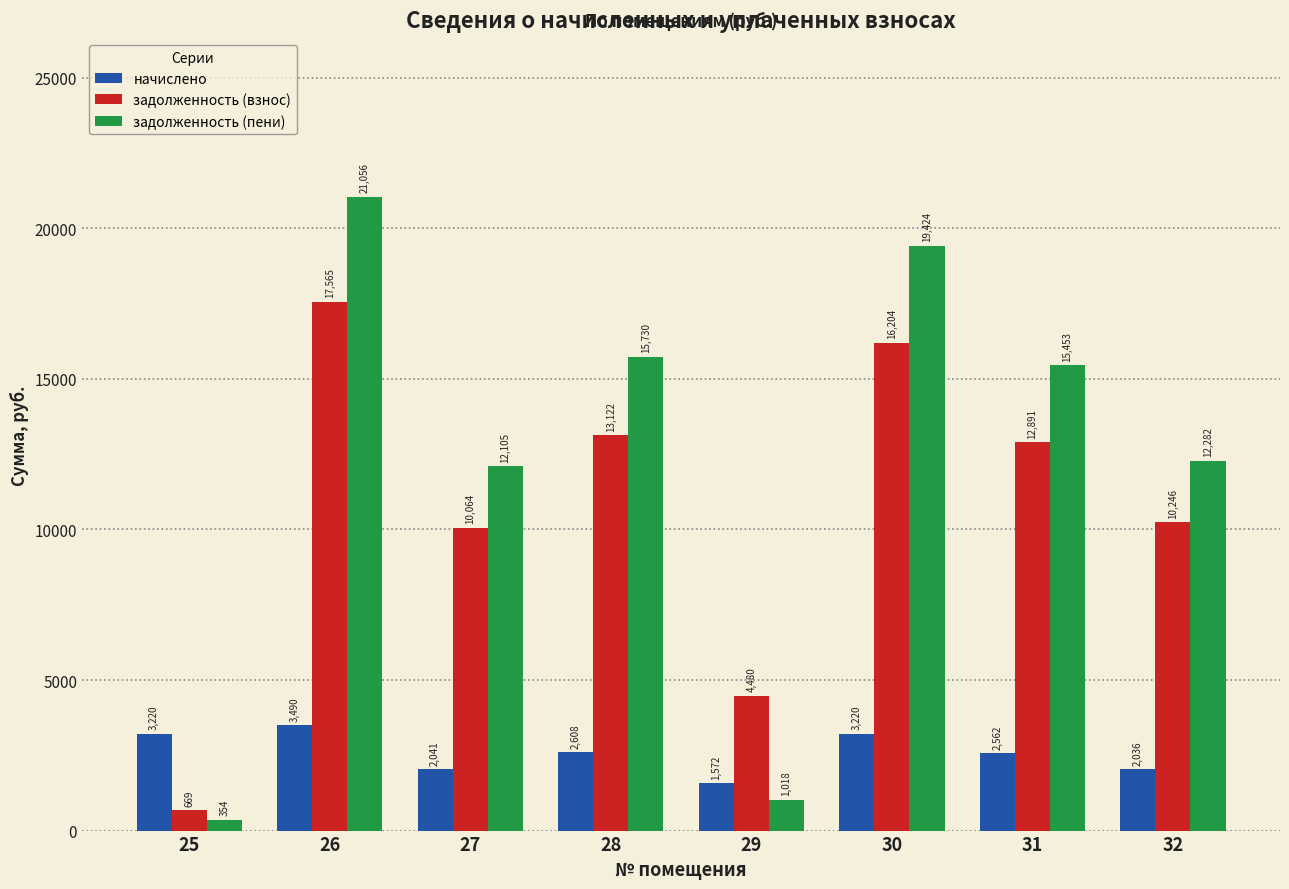

What are all the series names shown in the legend?

начислено, задолженность (взнос), задолженность (пени)